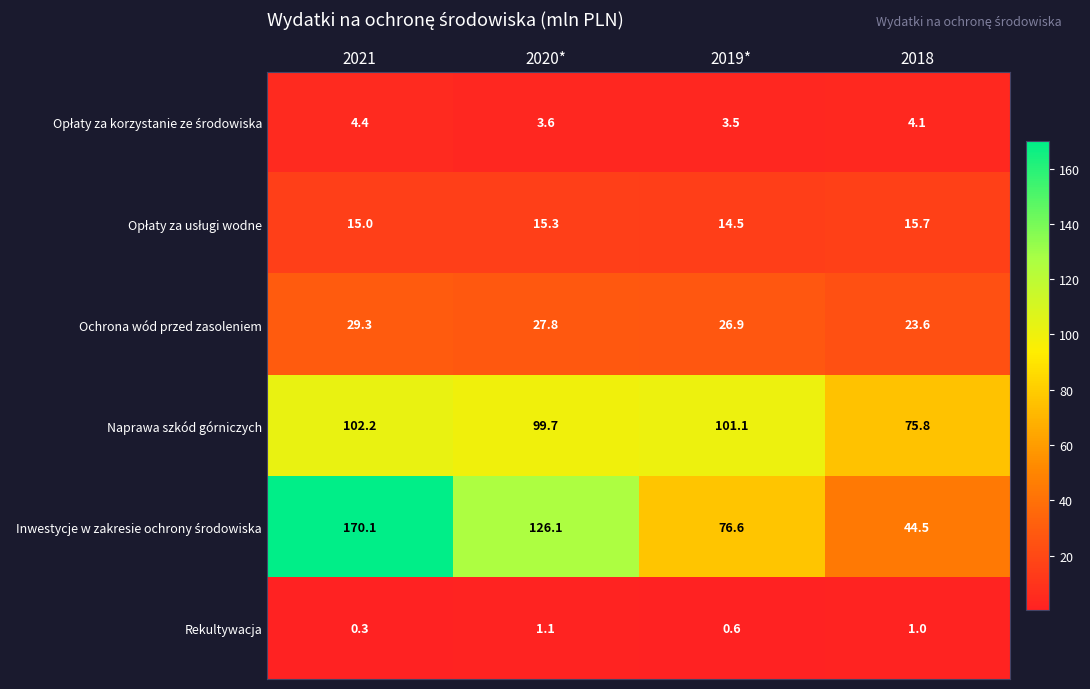

What is the approximate value of Rekultywacja at 2021?

0.3